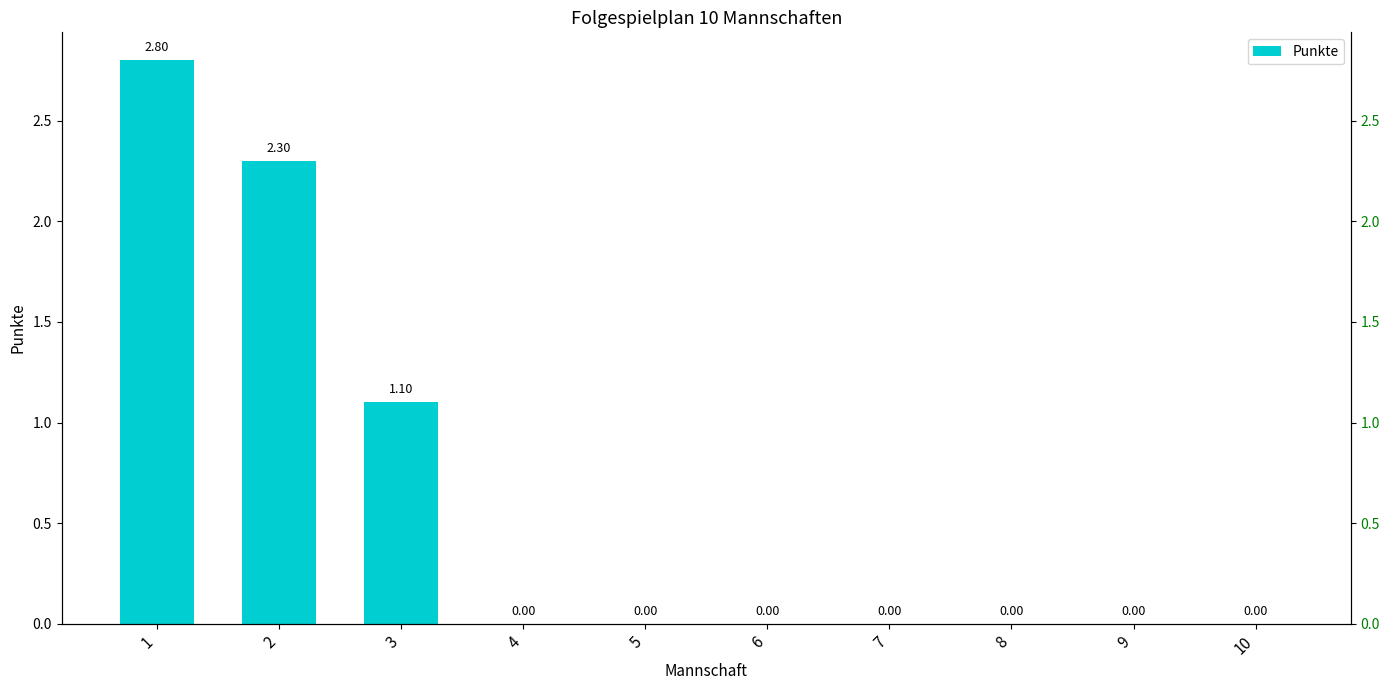

At which category does the chart reach its minimum across all series?

4